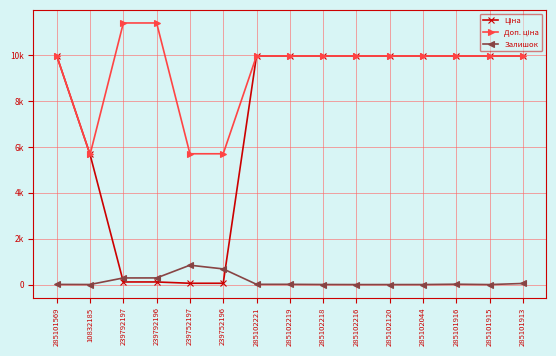

What is the label of the 9th point from the right?

285102221